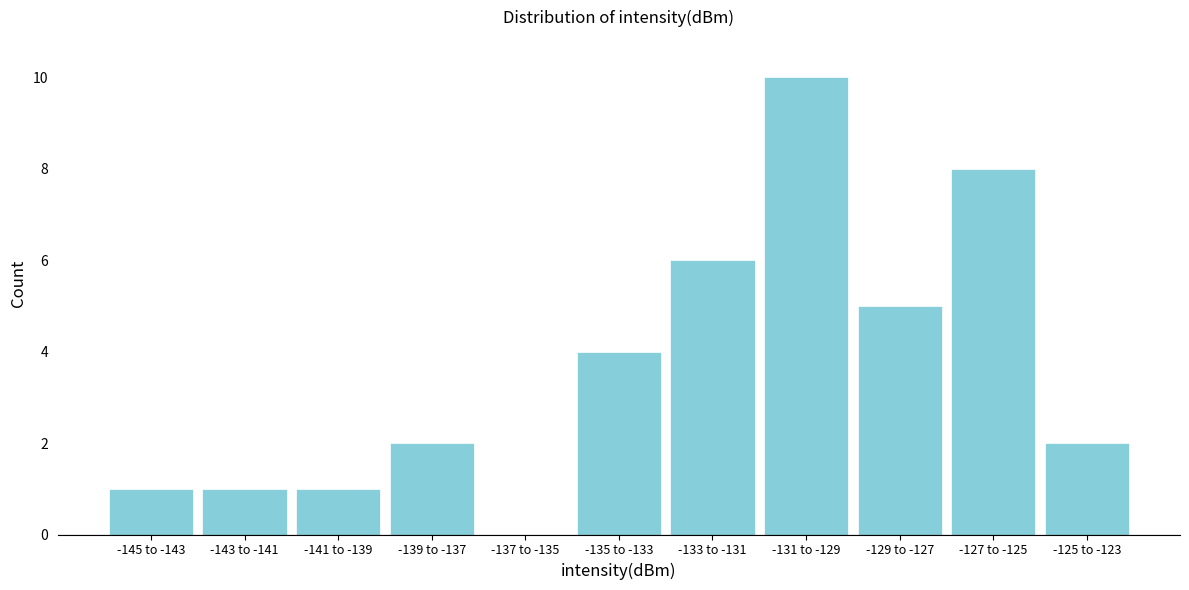

Reading left to right, what are all the values shown in this chart?

-145 to -143=1	-143 to -141=1	-141 to -139=1	-139 to -137=2	-137 to -135=0	-135 to -133=4	-133 to -131=6	-131 to -129=10	-129 to -127=5	-127 to -125=8	-125 to -123=2